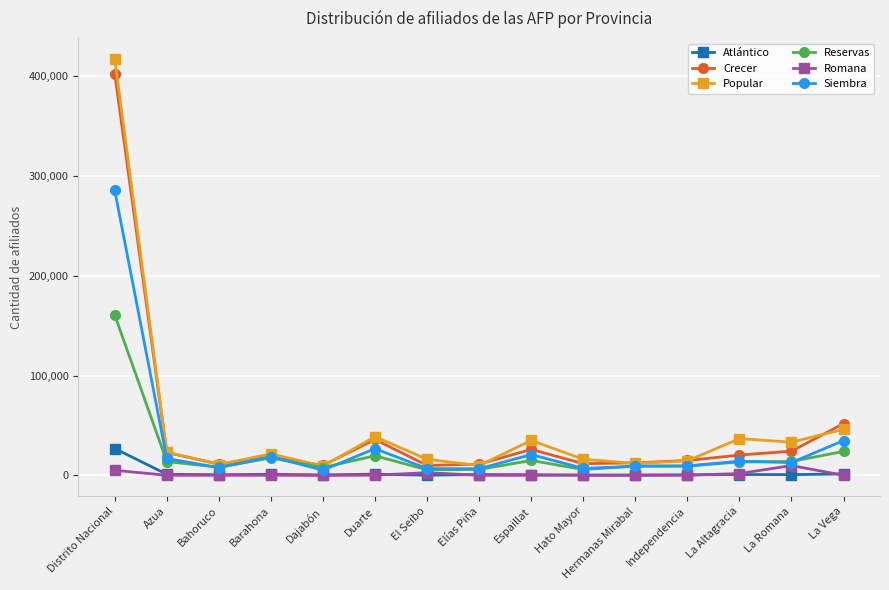

What is the difference between the Popular values at La Romana and Duarte?

5514